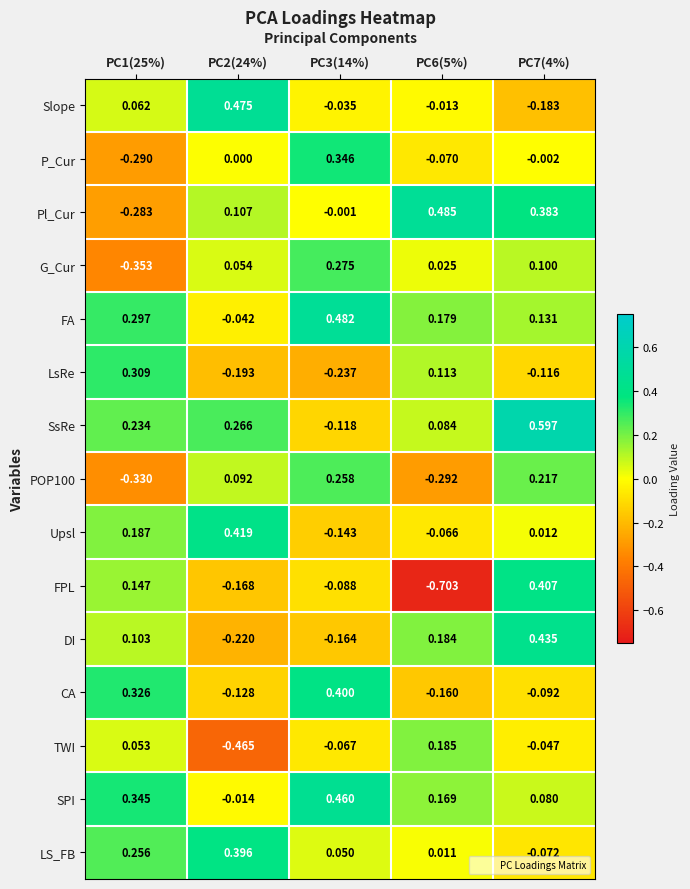

Which series changed the most between PC2(24%) and PC6(5%)?

TWI